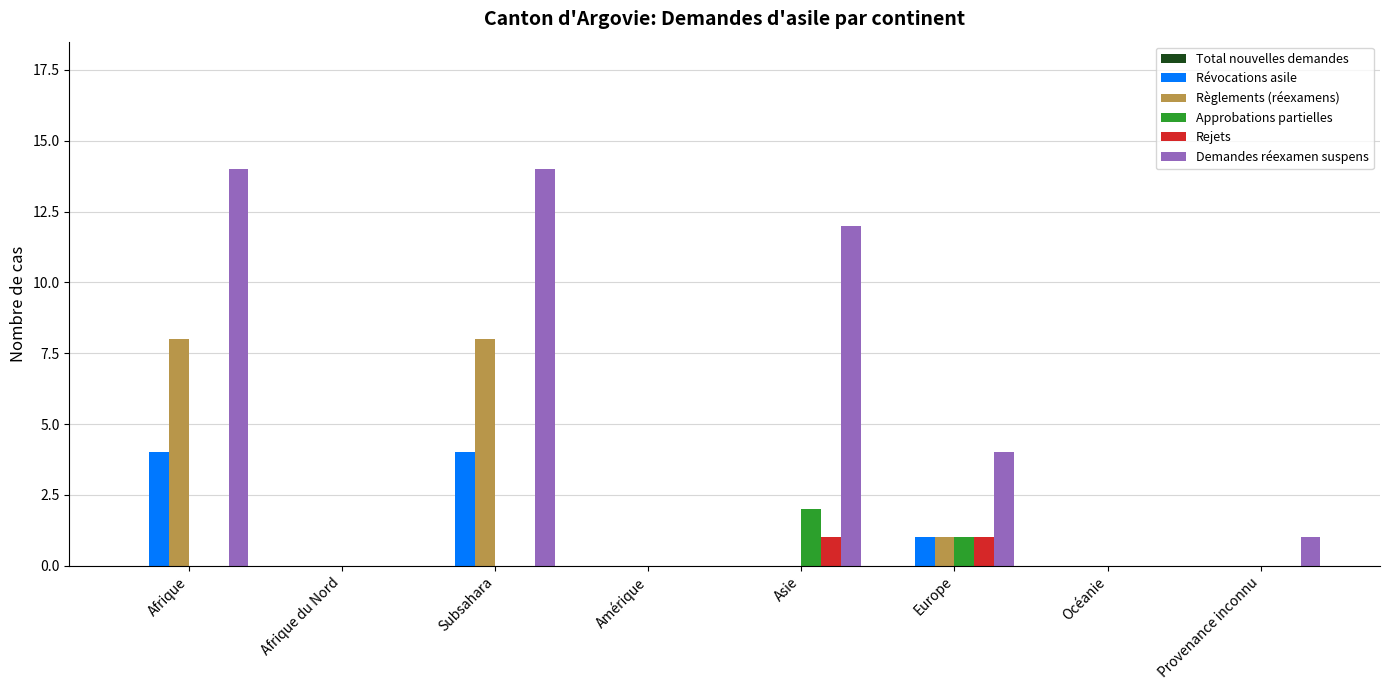

Is it true that Règlements (réexamens) equals 8 at Subsahara?

True